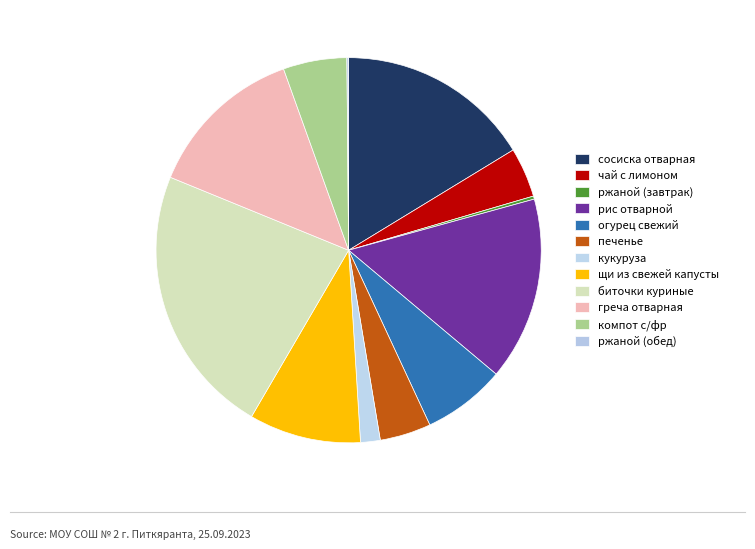

True or false: огурец свежий accounts for 7% of the total.

True